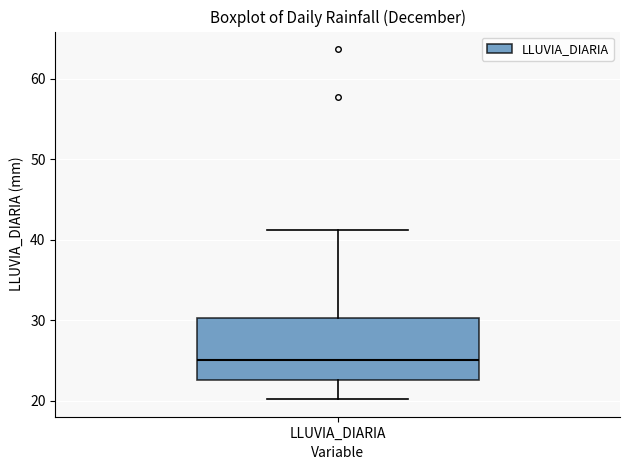

Transcribe this box plot: give where the median line is, the range the box spans, and where the two whiskers end, as read against the y-axis. The values are not printed on the chart, so give them approximately, as read against the axis.

median 25, box 23 to 30, whiskers 20 to 41